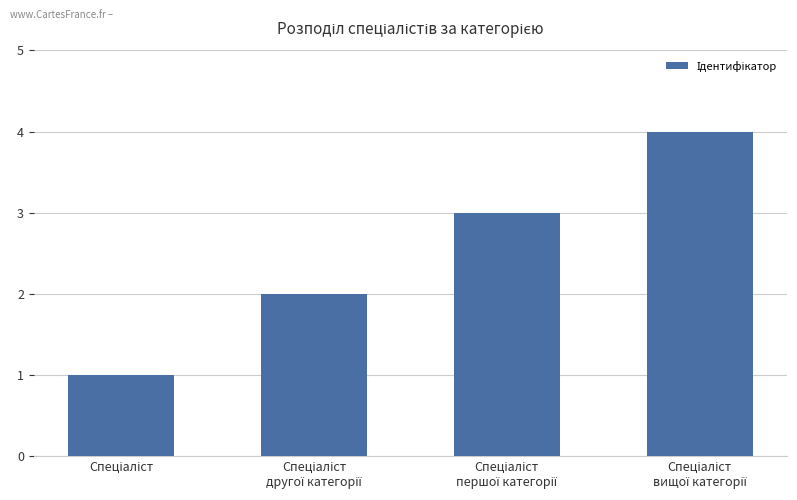

What is the sum of all values?

10